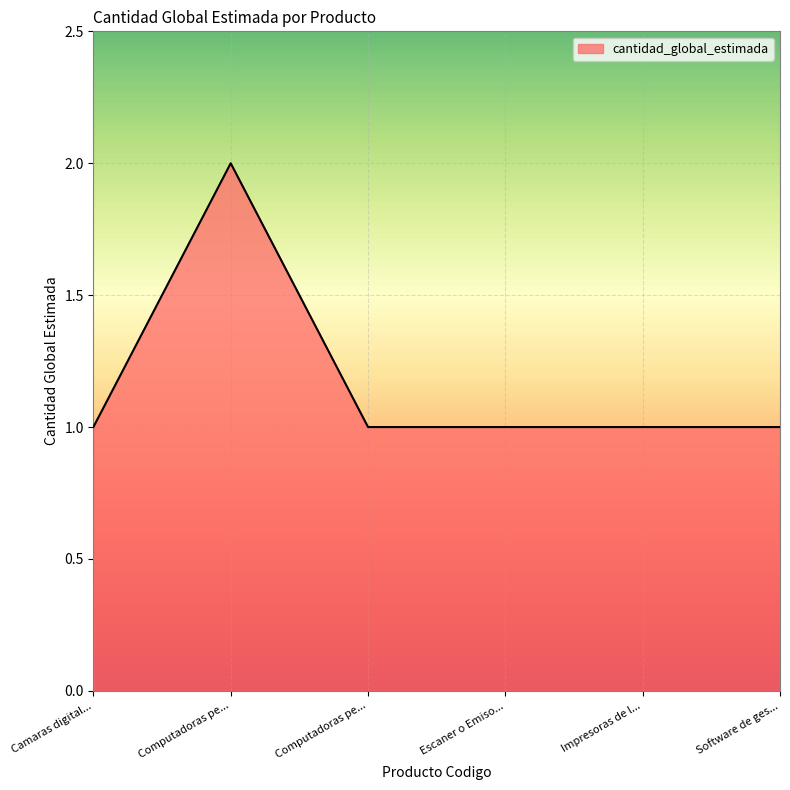

How many lines are shown in the chart?

1